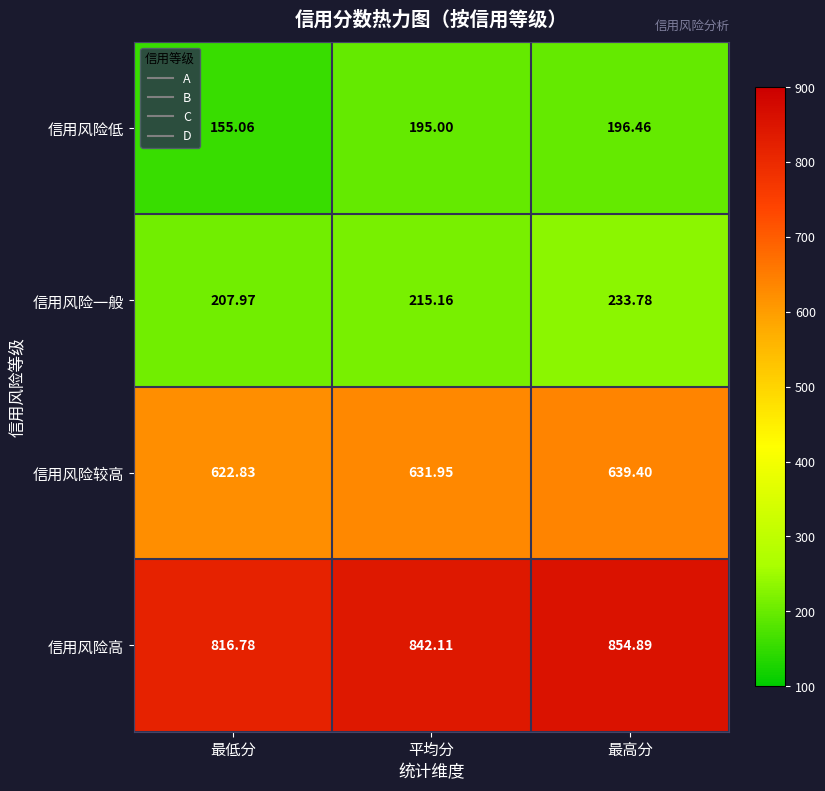

Between 最低分 and 最高分, which series saw the biggest shift?

信用风险低